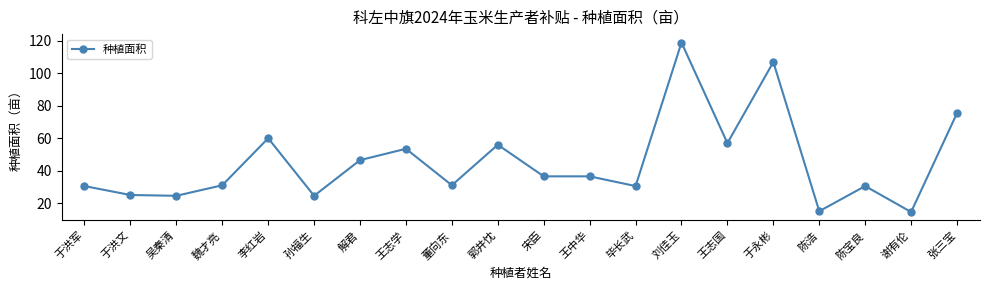

Approximately how many times larger is the value at 谢有伦 compared to 孙福生?

0.6